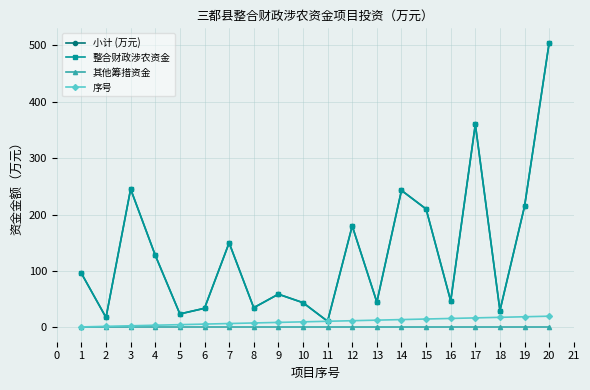

Which series has the largest total across all categories?

小计 (万元)